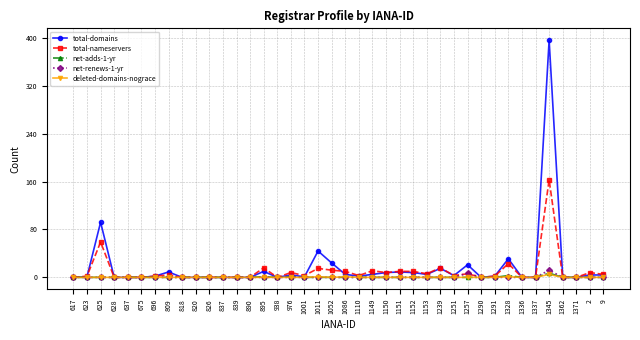

The value of total-domains at 890 is 0. True or false?

True